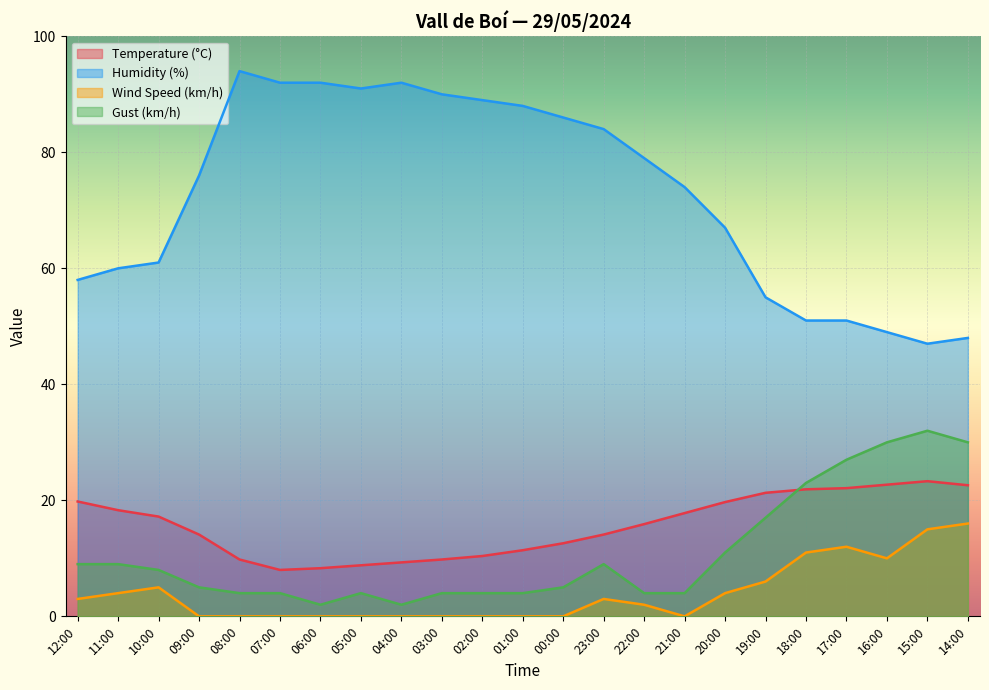

True or false: Gust (km/h) has more than 2 points higher than both neighbors.

True